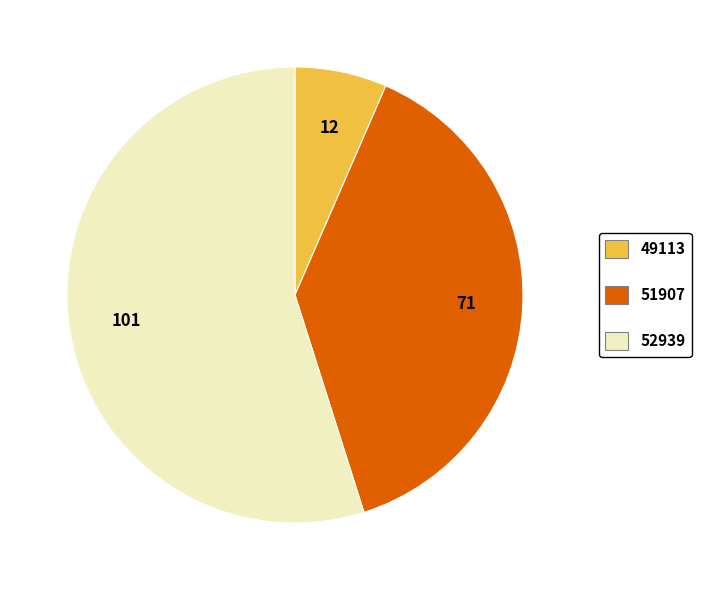

Between 51907 and 49113, which is larger?

51907